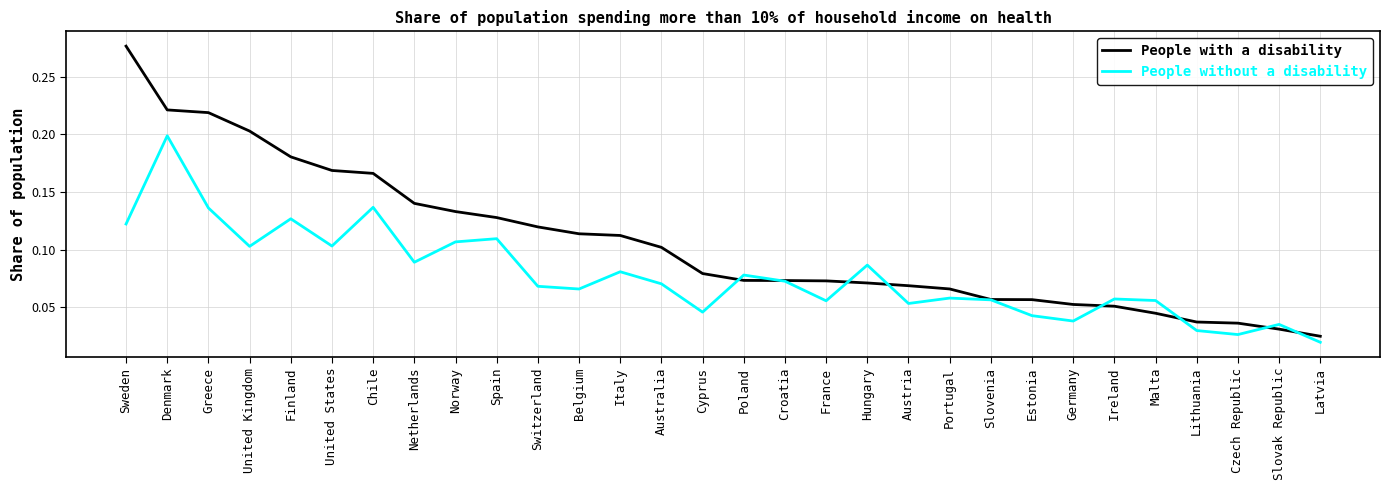

Which category has the highest value in the People without a disability series?

Denmark